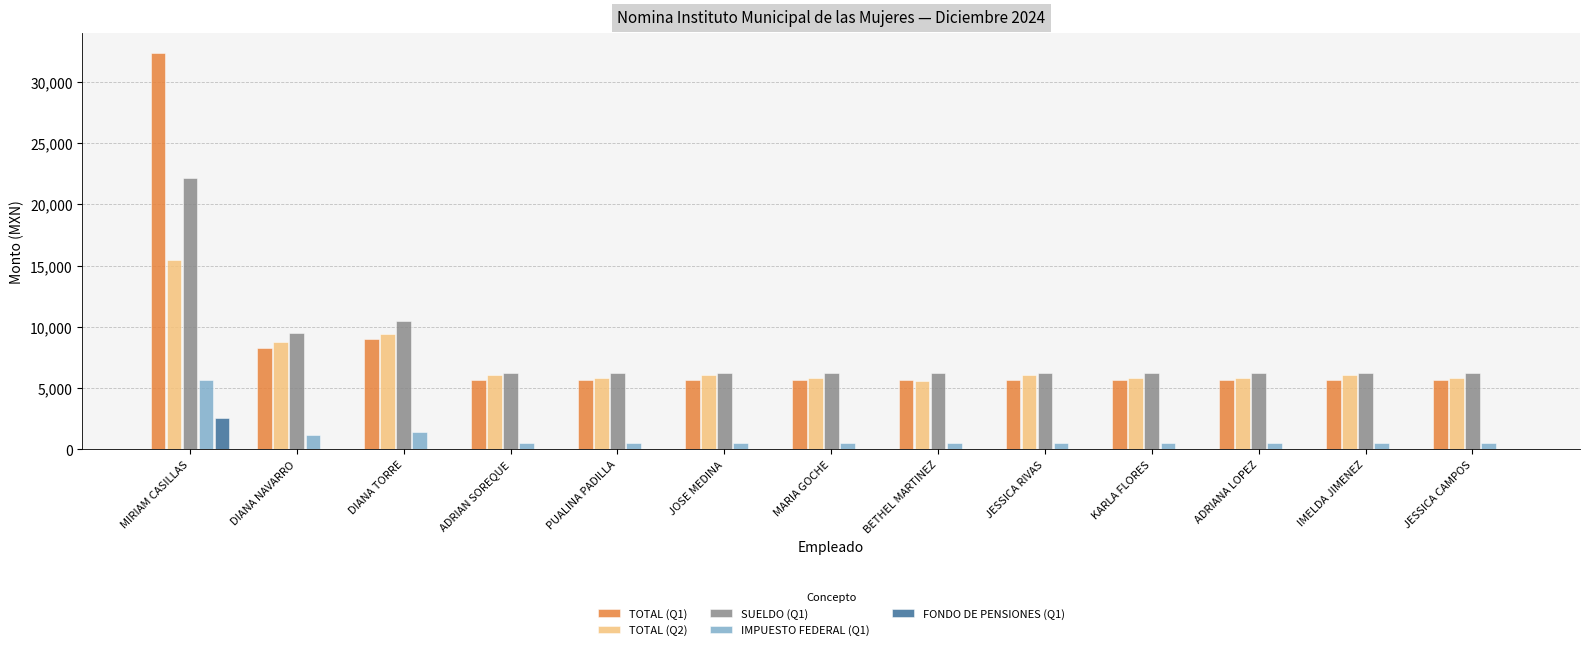

The value of TOTAL (Q1) at MIRIAM CASILLAS is 32333.9. True or false?

True